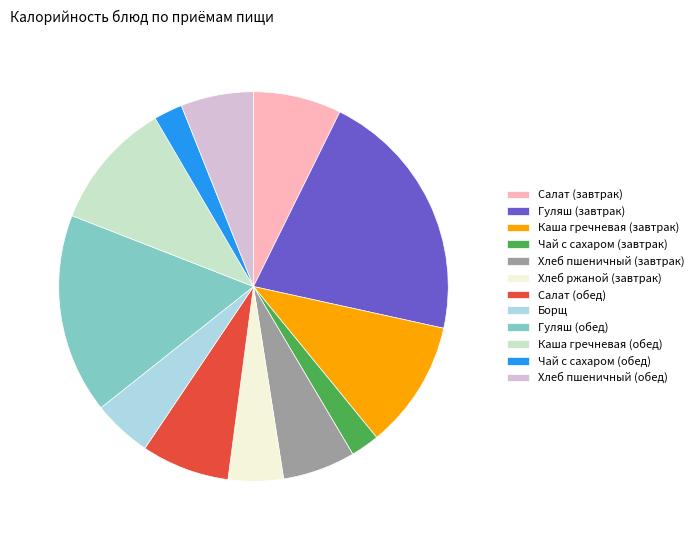

The Гуляш (обед) slice represents 17% of the pie. True or false?

True